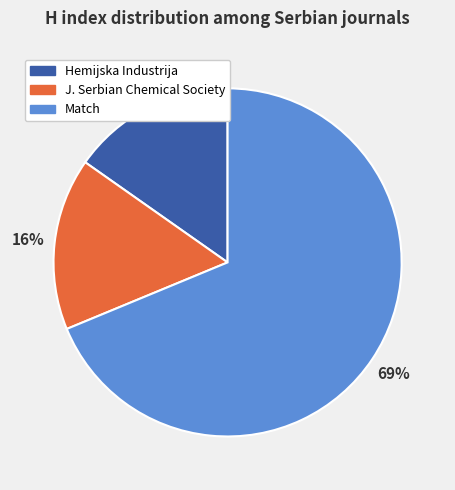

Does any single category account for the majority?

Yes